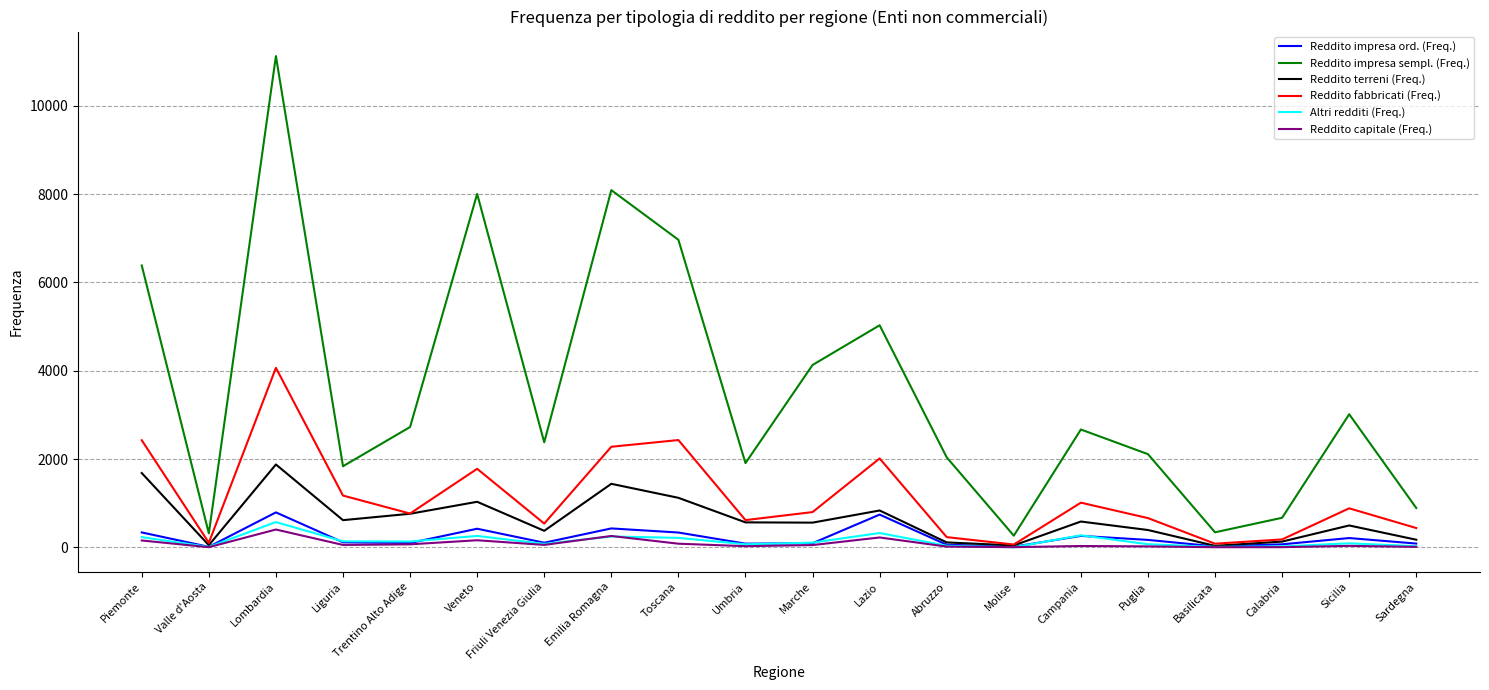

At which category is the sum across all series the highest?

Lombardia